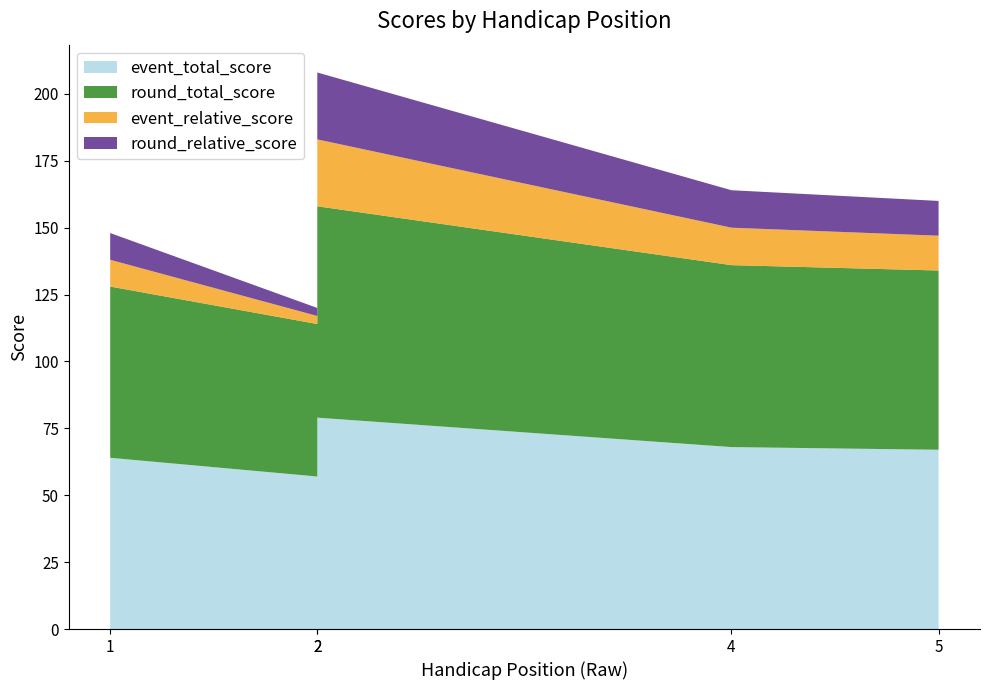

Reading left to right, list all the values displayed in this chart.

event_total_score: 1=64	2=57	2=79	4=68	5=67
round_total_score: 1=64	2=57	2=79	4=68	5=67
event_relative_score: 1=10	2=3	2=25	4=14	5=13
round_relative_score: 1=10	2=3	2=25	4=14	5=13